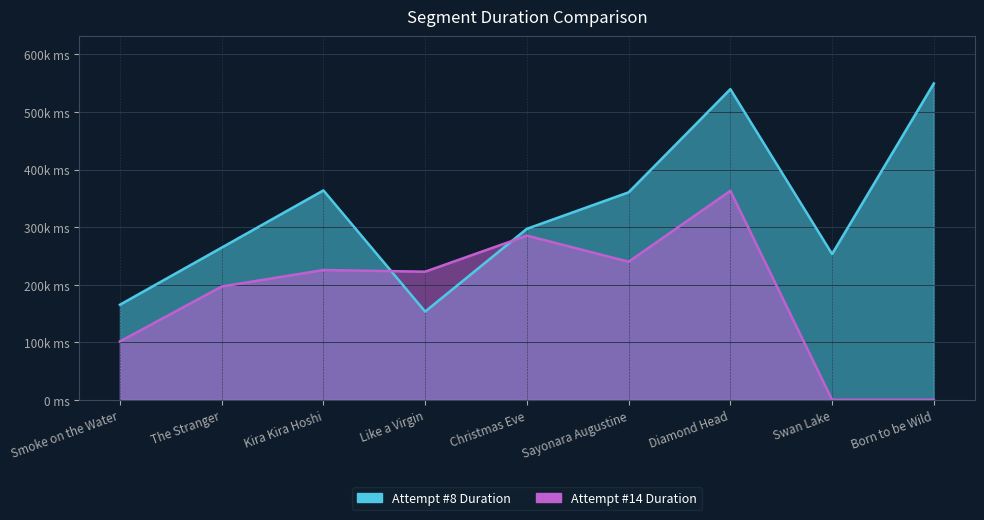

Count the number of data series in this chart.

2